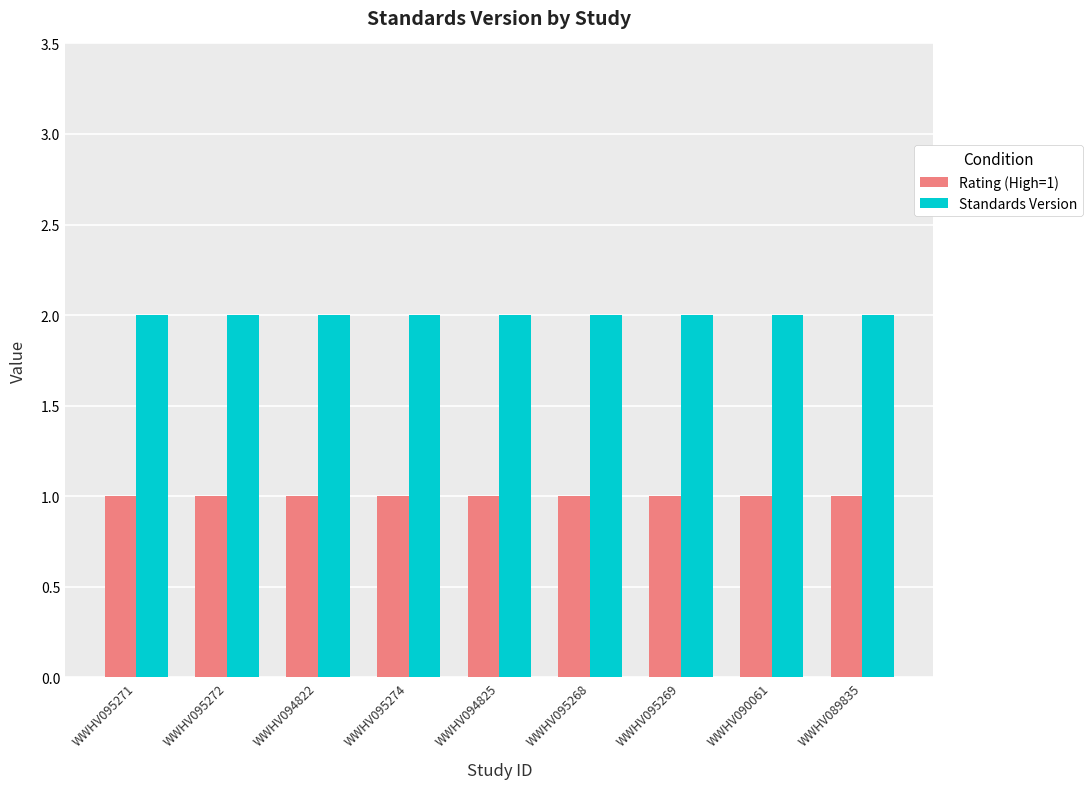

The Standards Version series shows 2 at WWHV095272. True or false?

True